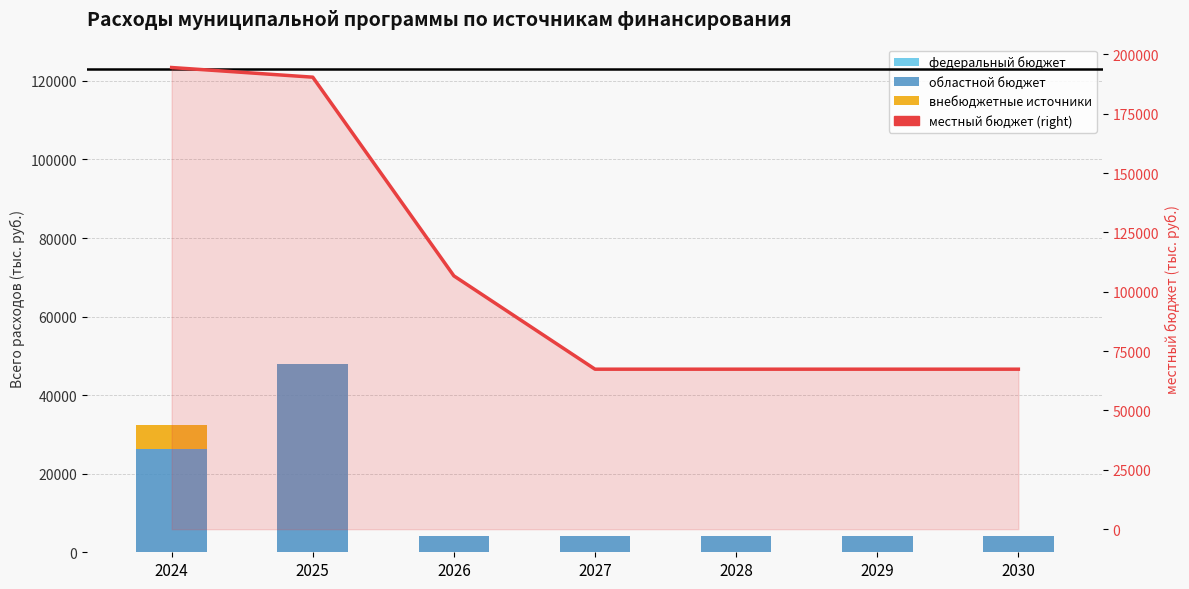

Which series has the largest total across all categories?

местный бюджет